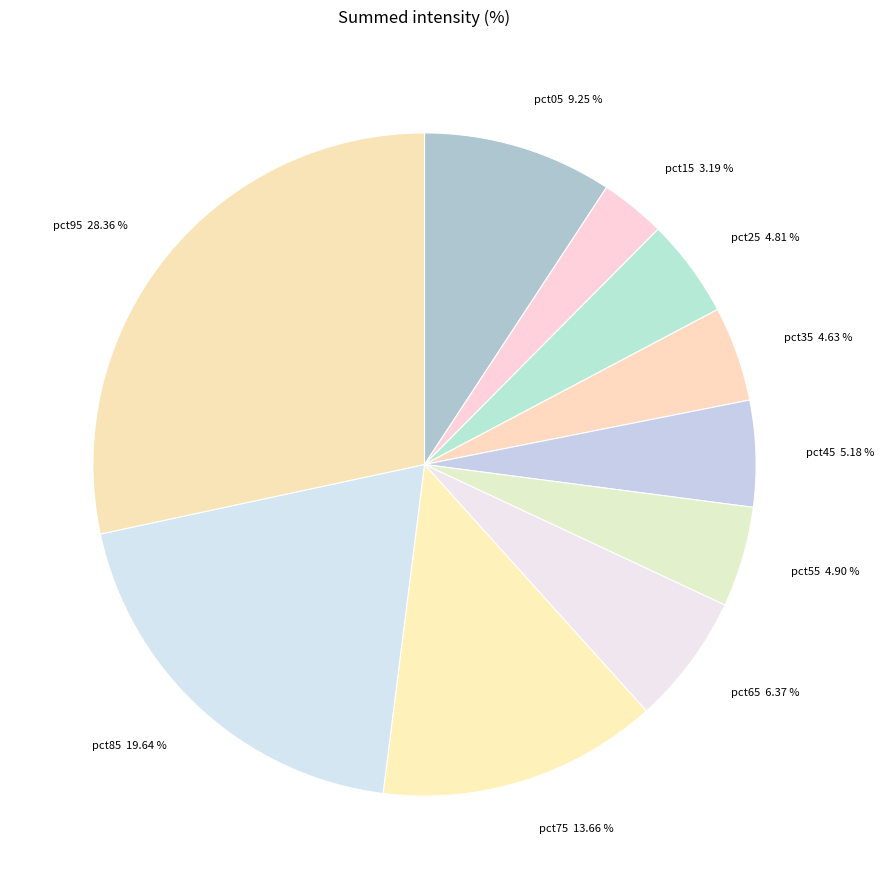

Do pct35 and pct15 together represent more than half of the pie?

No